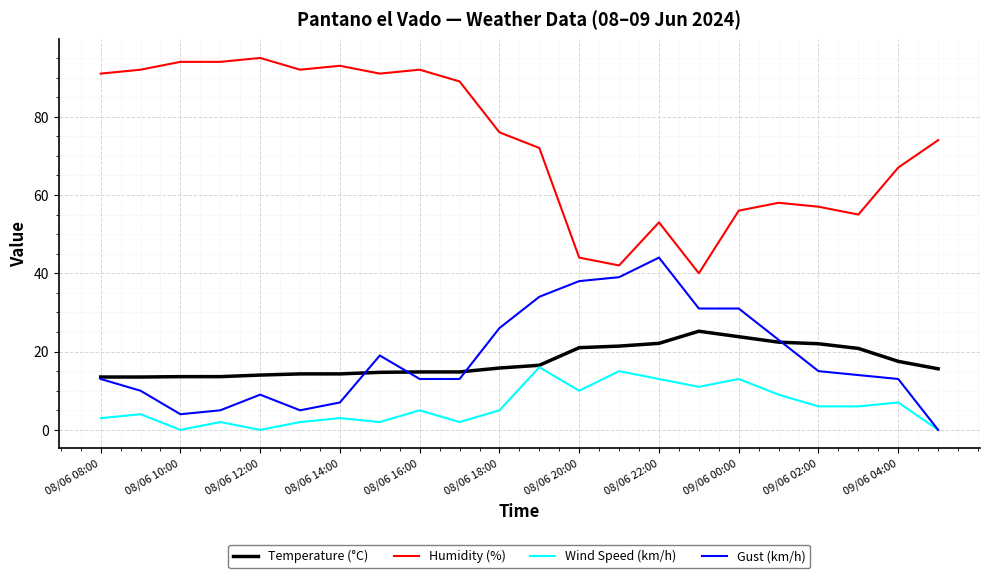

Rank the series by their maximum value, from lowest to highest.

Wind Speed (km/h), Temperature (°C), Gust (km/h), Humidity (%)